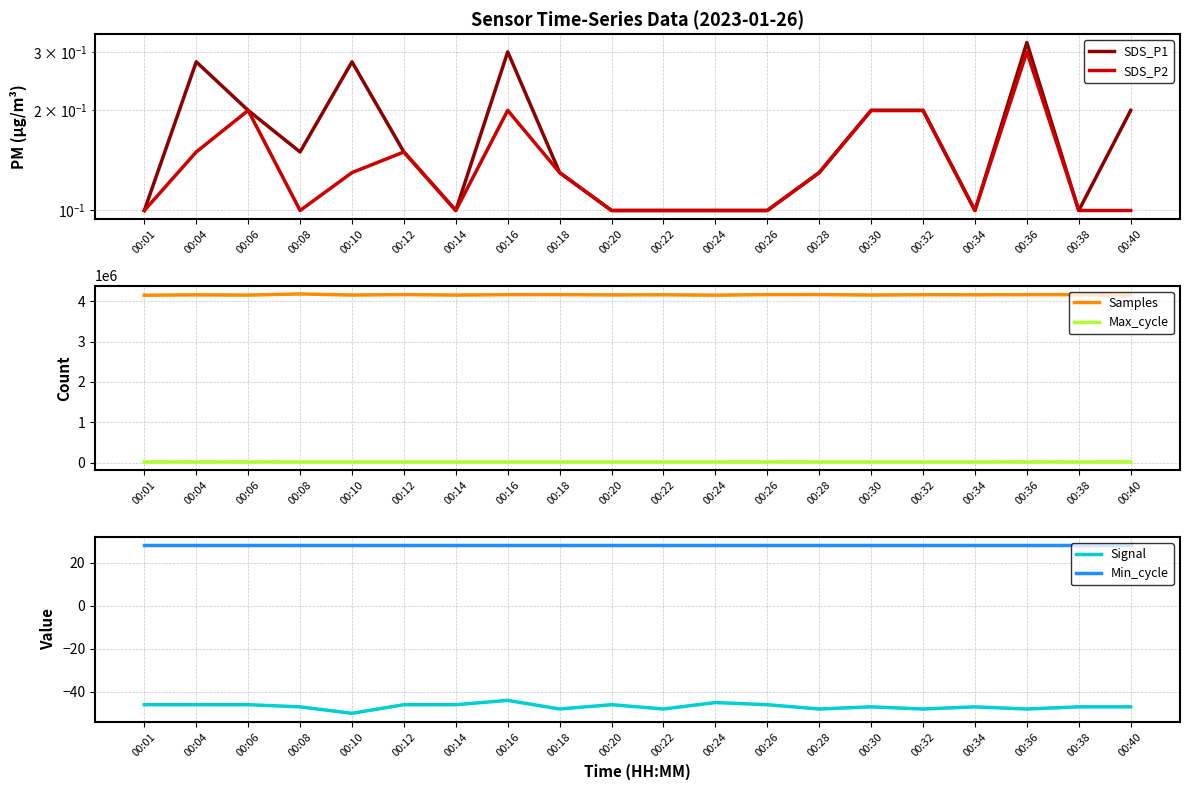

True or false: Min_cycle has more than 1 points higher than both neighbors.

False